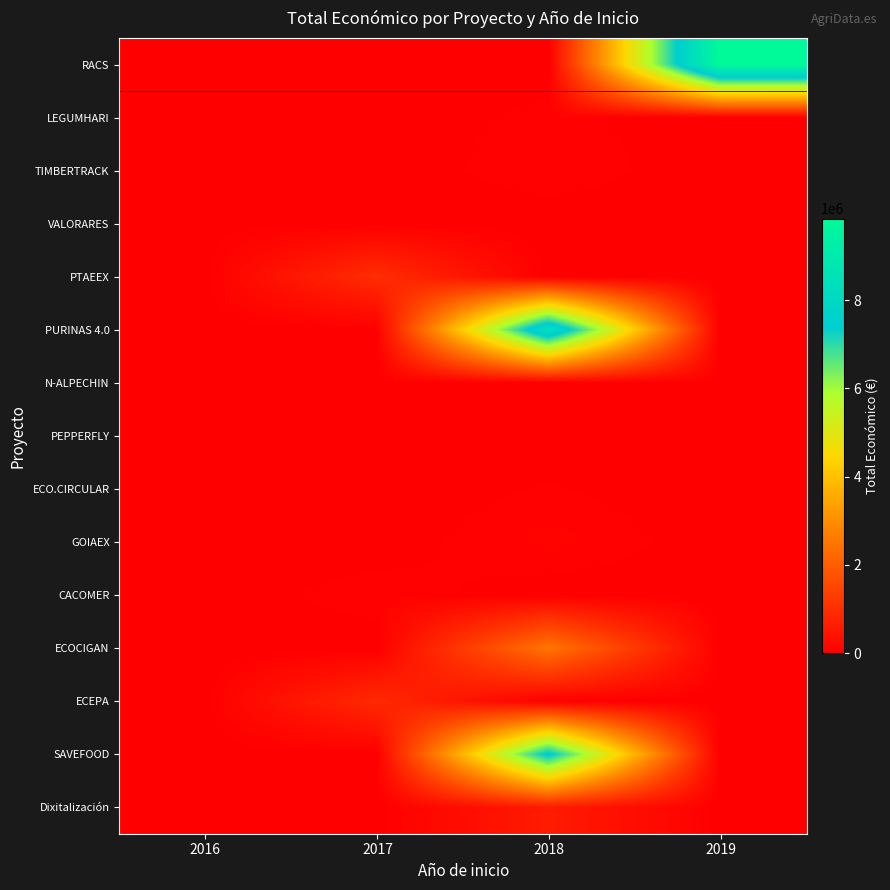

How many categories are shown in the chart?

4